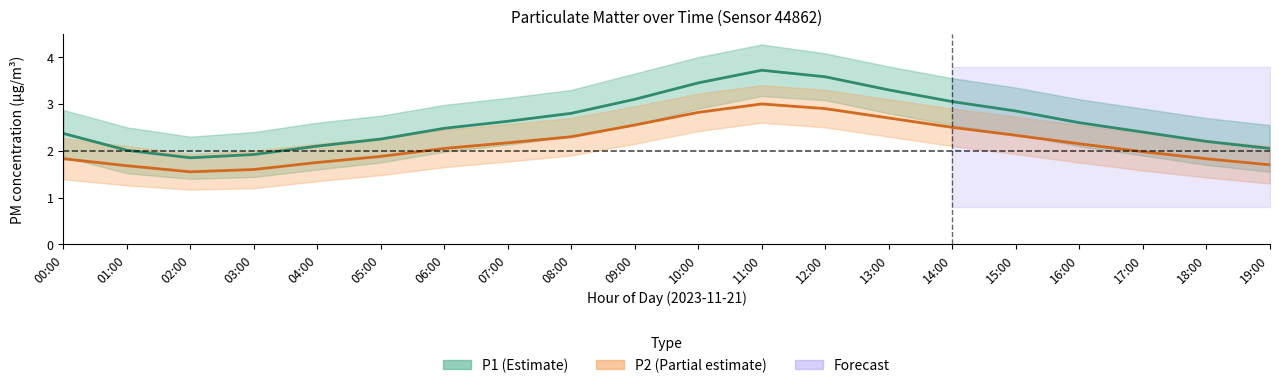

True or false: P1 and P2 intersect in this chart.

False